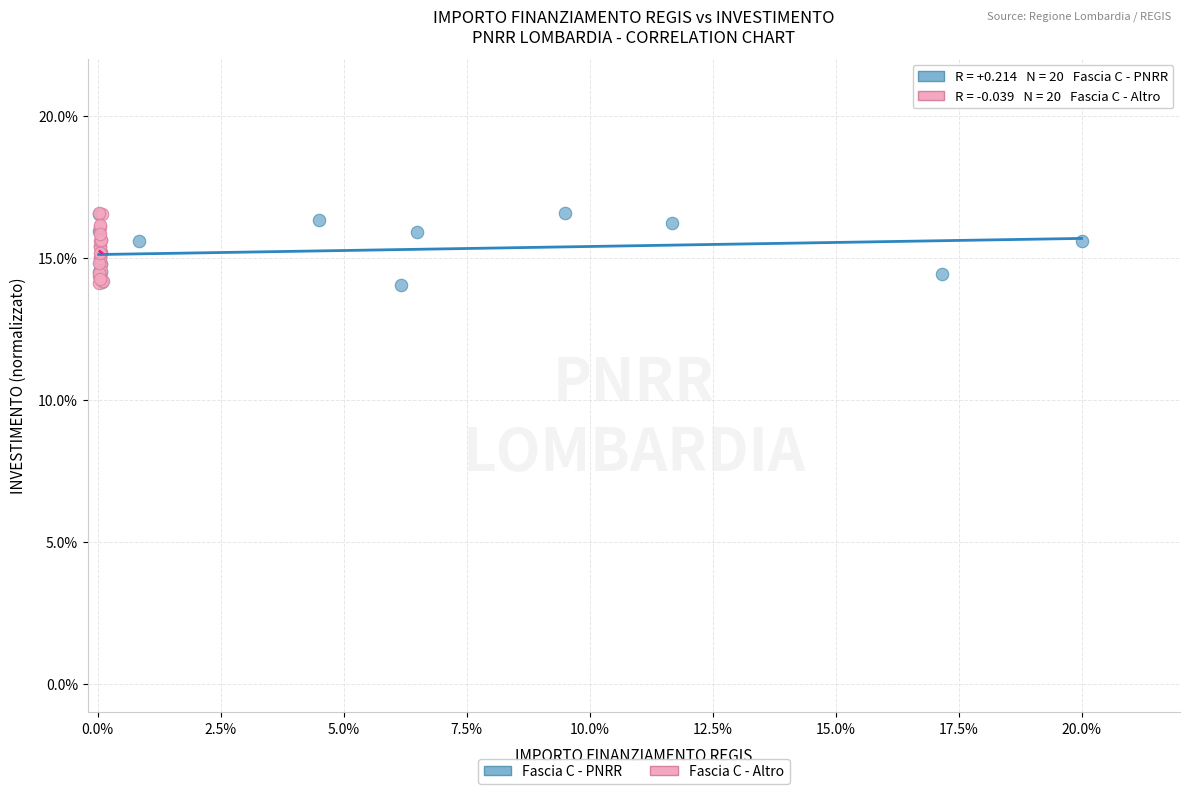

What are all the series names shown in the legend?

Fascia C - PNRR, Fascia C - Altro